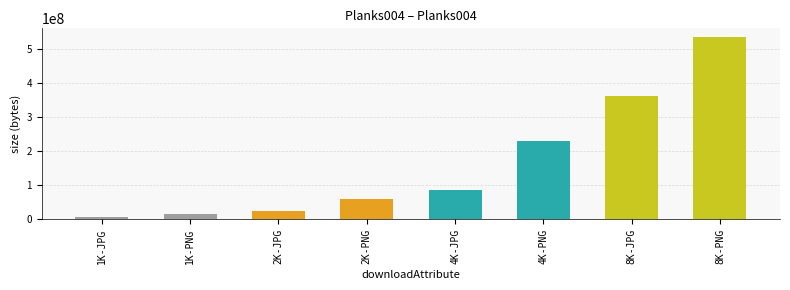

True or false: the data shows 16153677 at 1K-PNG.

True